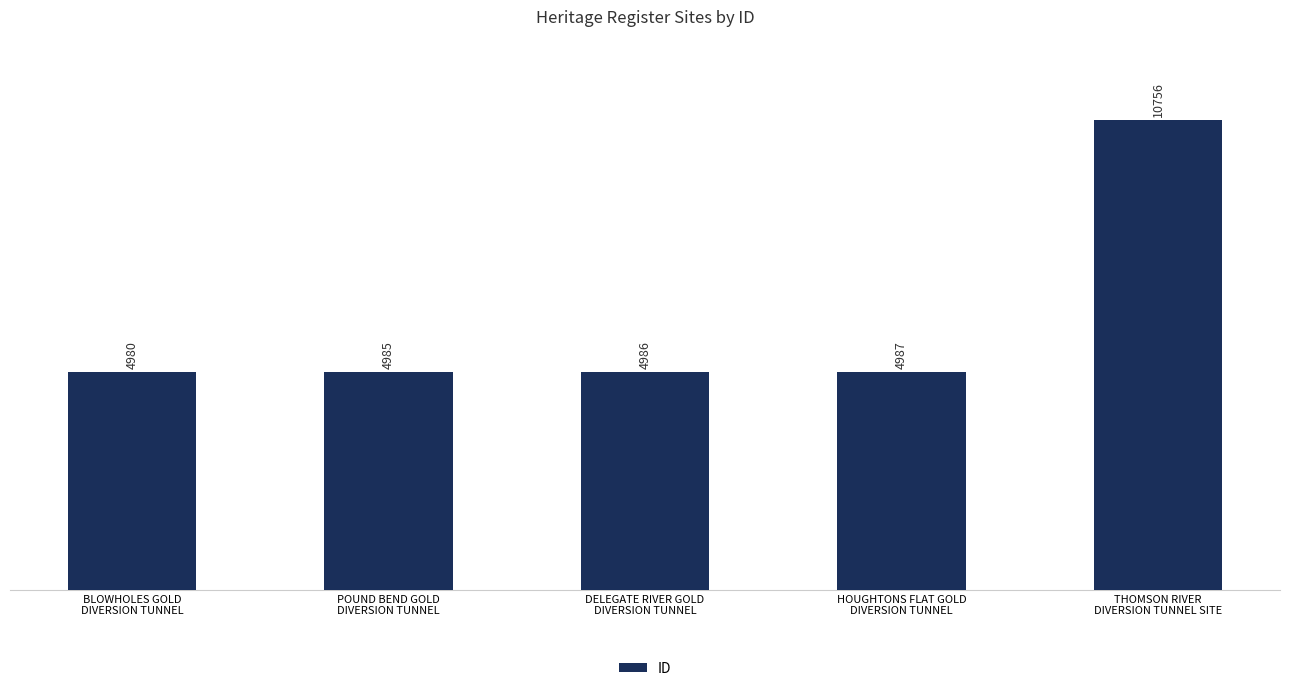

The chart shows a value of 7113 at HOUGHTONS FLAT GOLD
DIVERSION TUNNEL. True or false?

False